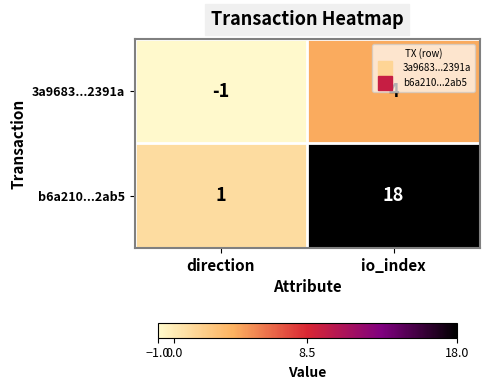

Which series changed the most between direction and io_index?

b6a210...2ab5